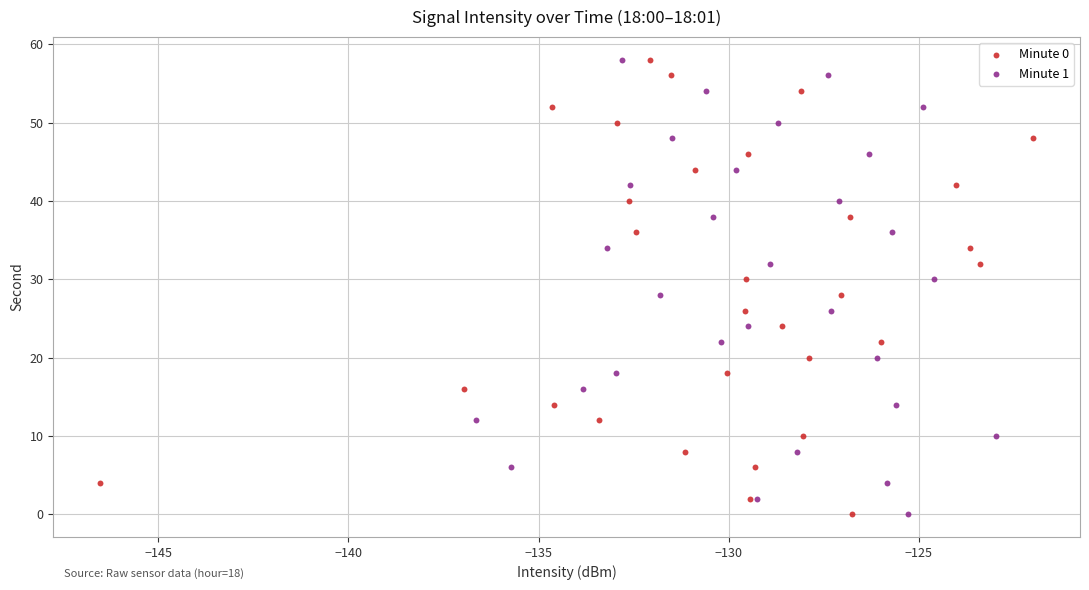

What are all the series names shown in the legend?

Minute 0, Minute 1